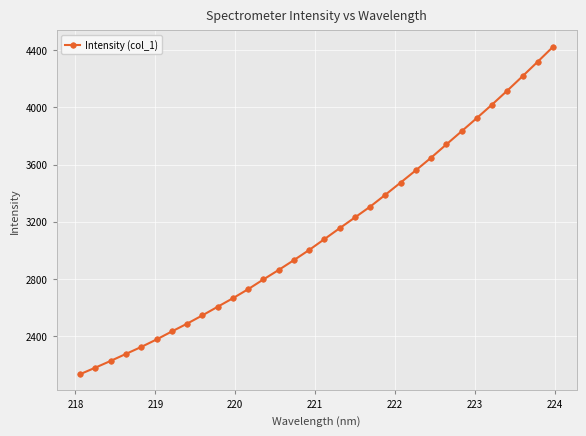

Count the number of categories in the chart.

32